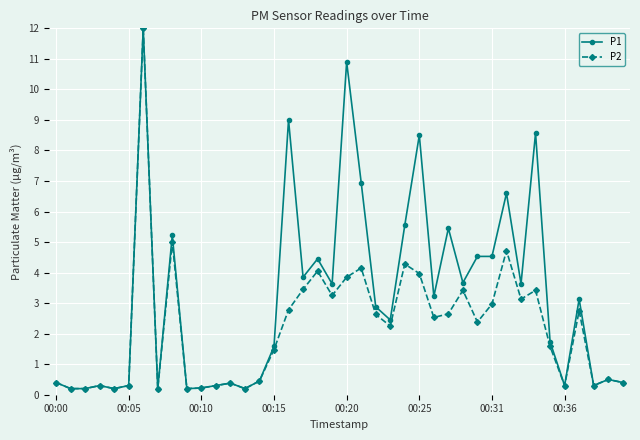

What is the maximum value for P1?

12.0